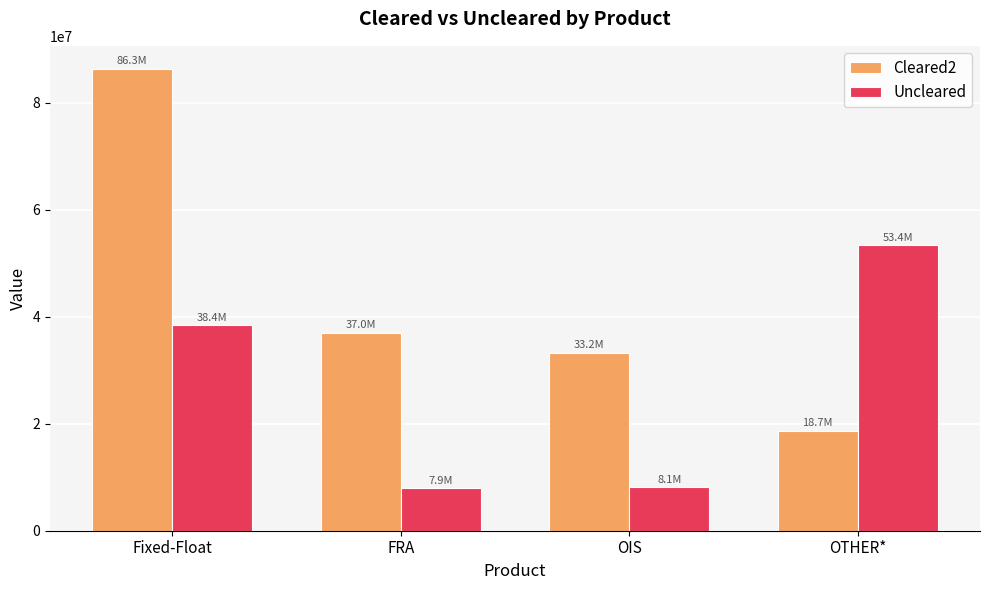

At OTHER*, list the series in order from smallest to largest.

Cleared2, Uncleared